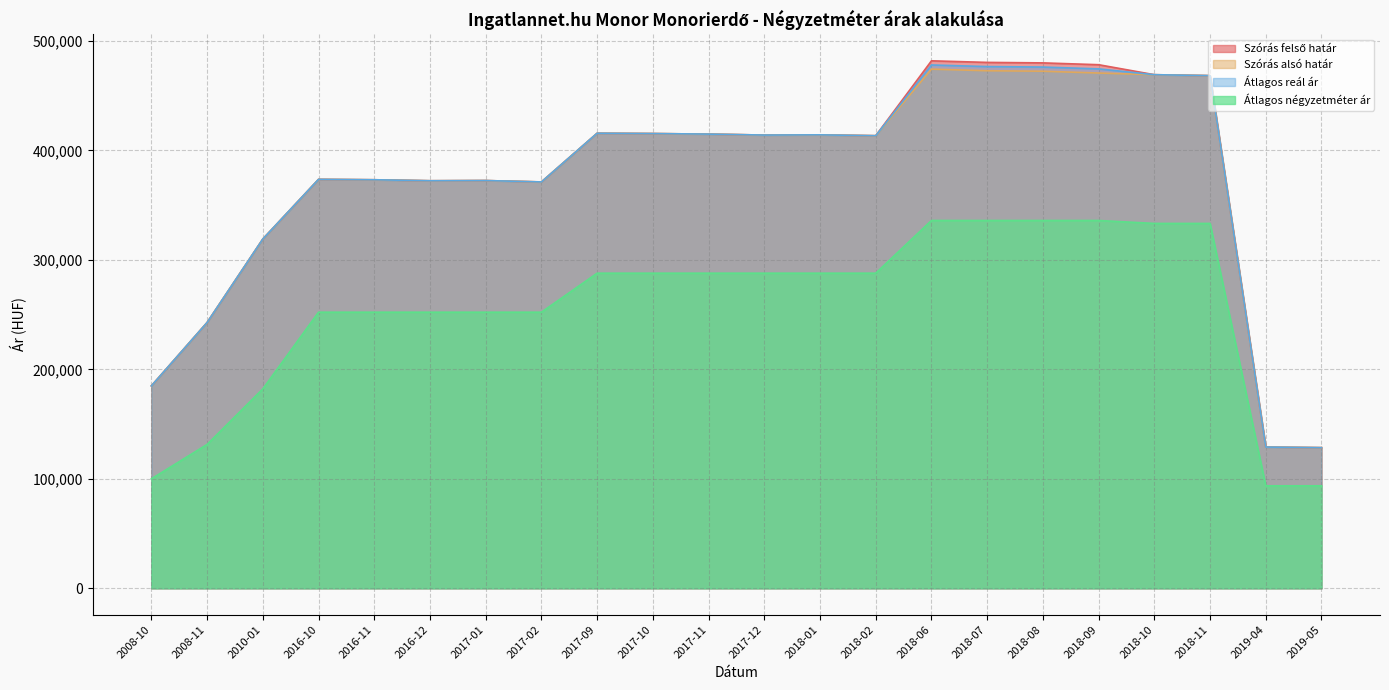

List the labels in order of Szórás felső határ value, largest first.

2018-06, 2018-07, 2018-08, 2018-09, 2018-10, 2018-11, 2017-09, 2017-10, 2017-11, 2018-01, 2017-12, 2018-02, 2016-10, 2016-11, 2017-01, 2016-12, 2017-02, 2010-01, 2008-11, 2008-10, 2019-04, 2019-05